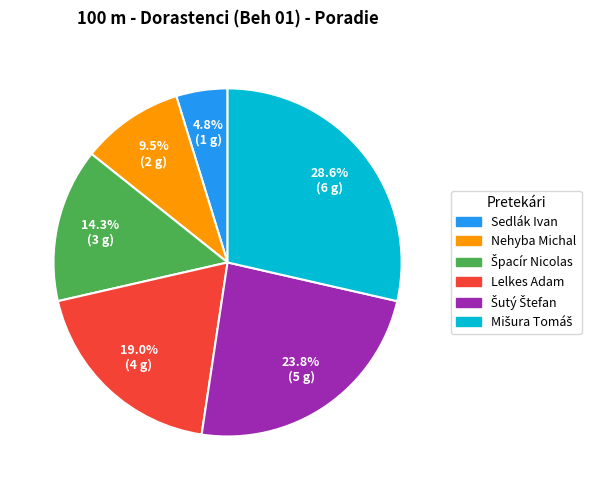

Which slice is the smallest?

Sedlák Ivan